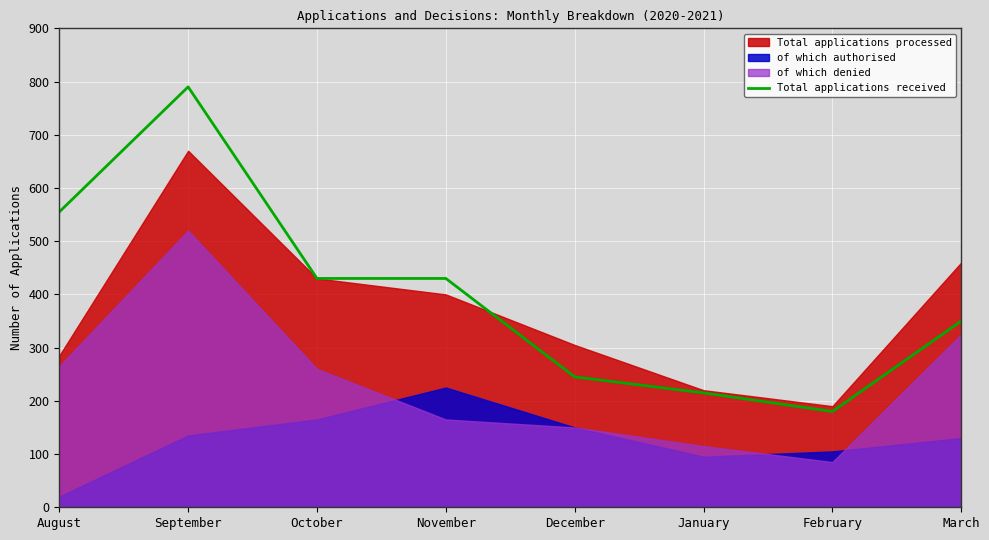

At which category does the chart reach its minimum across all series?

February